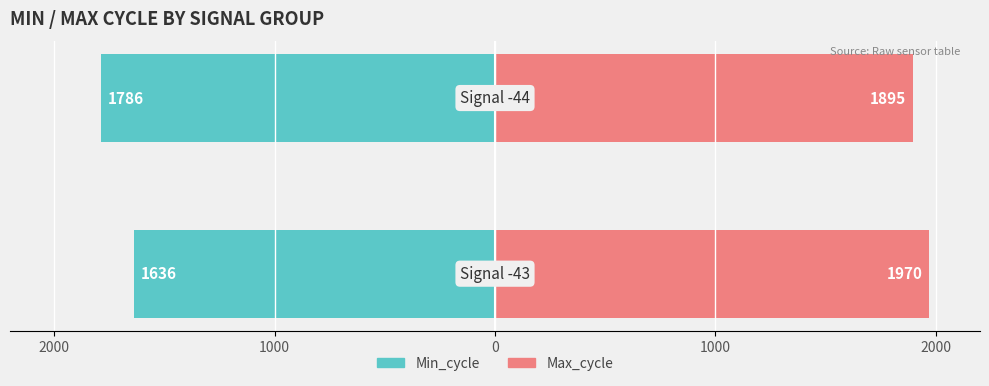

Count the number of data series in this chart.

2